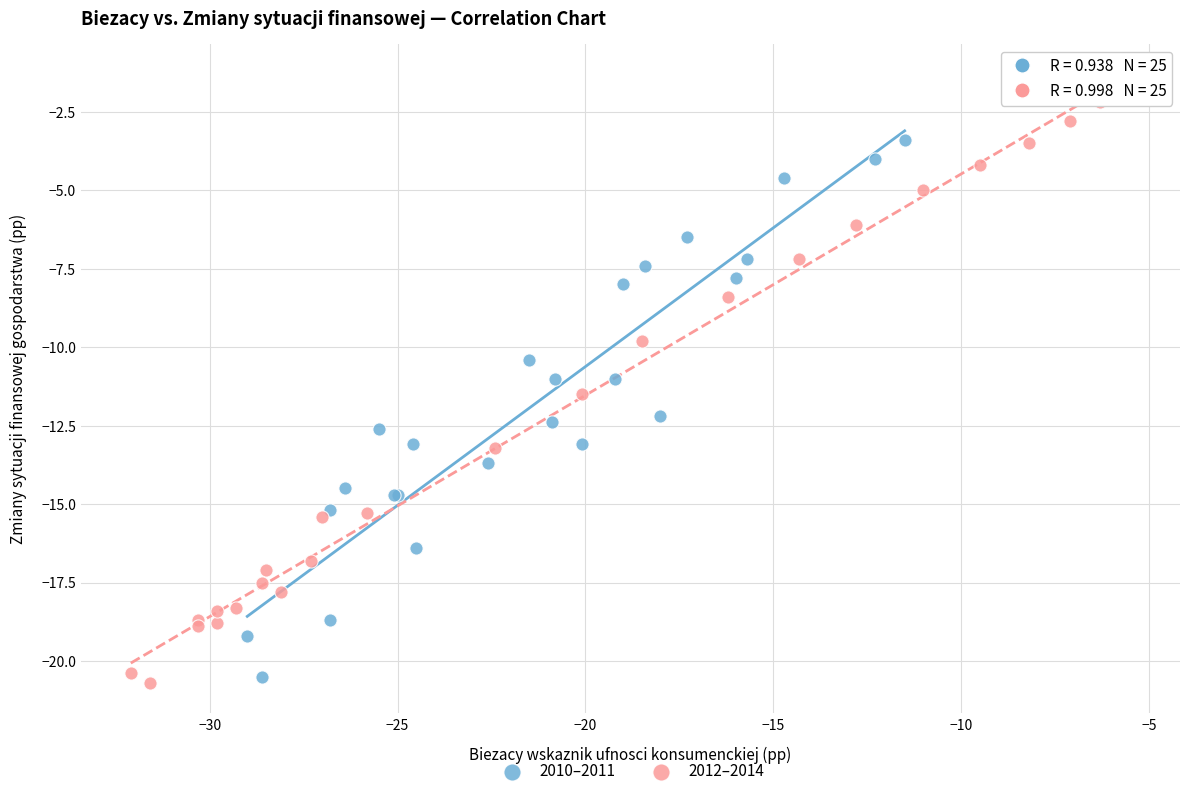

Which series reaches the maximum Y coordinate?

2012–2014